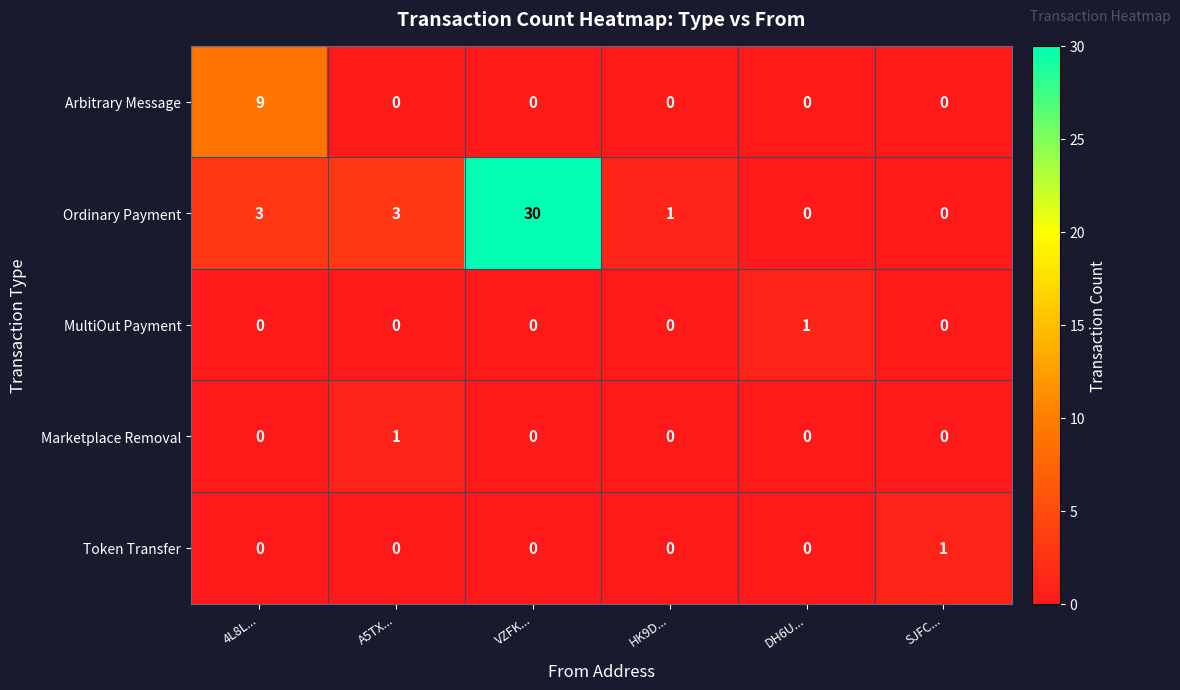

Reading right to left, list all the values displayed in this chart.

Arbitrary Message: 0	0	0	0	0	9
Ordinary Payment: 0	0	1	30	3	3
MultiOut Payment: 0	1	0	0	0	0
Marketplace Removal: 0	0	0	0	1	0
Token Transfer: 1	0	0	0	0	0